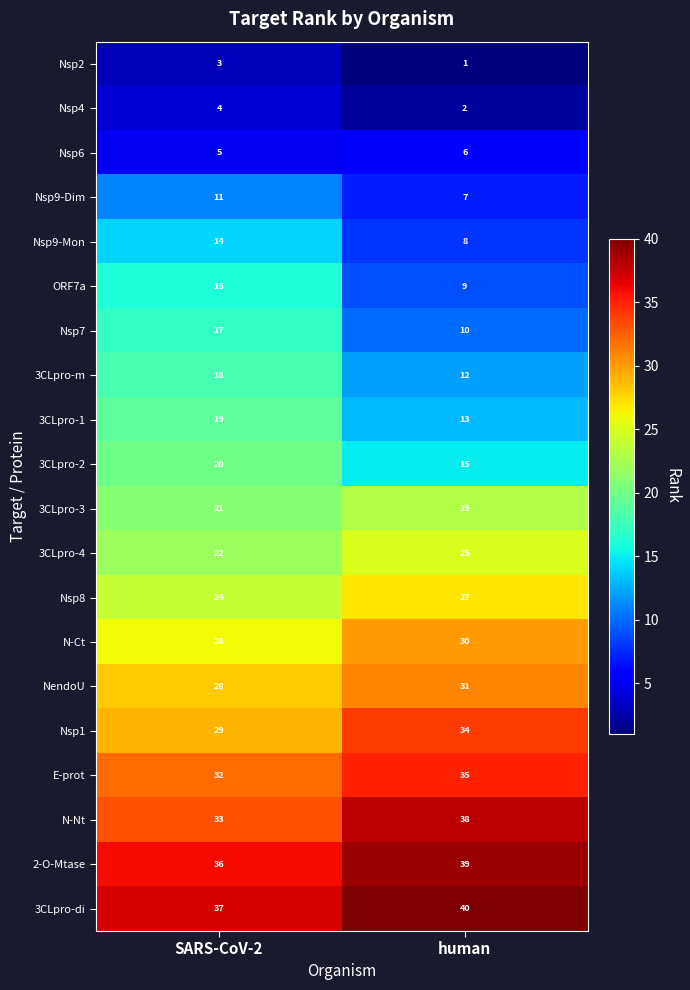

What is the sum of all 2-O-Mtase values?

75